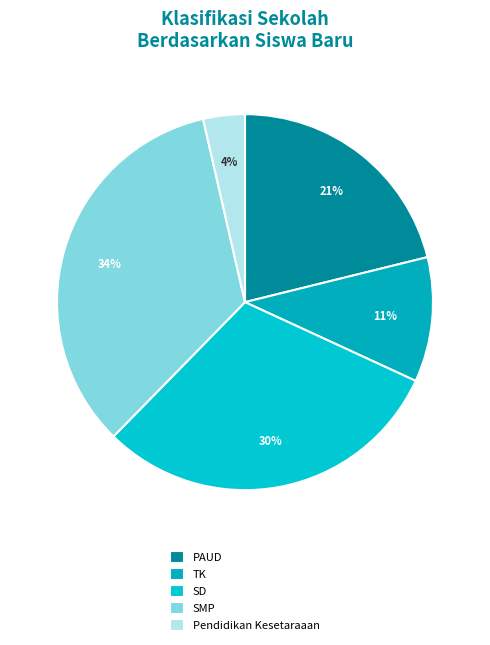

Count the number of slices in the pie.

5